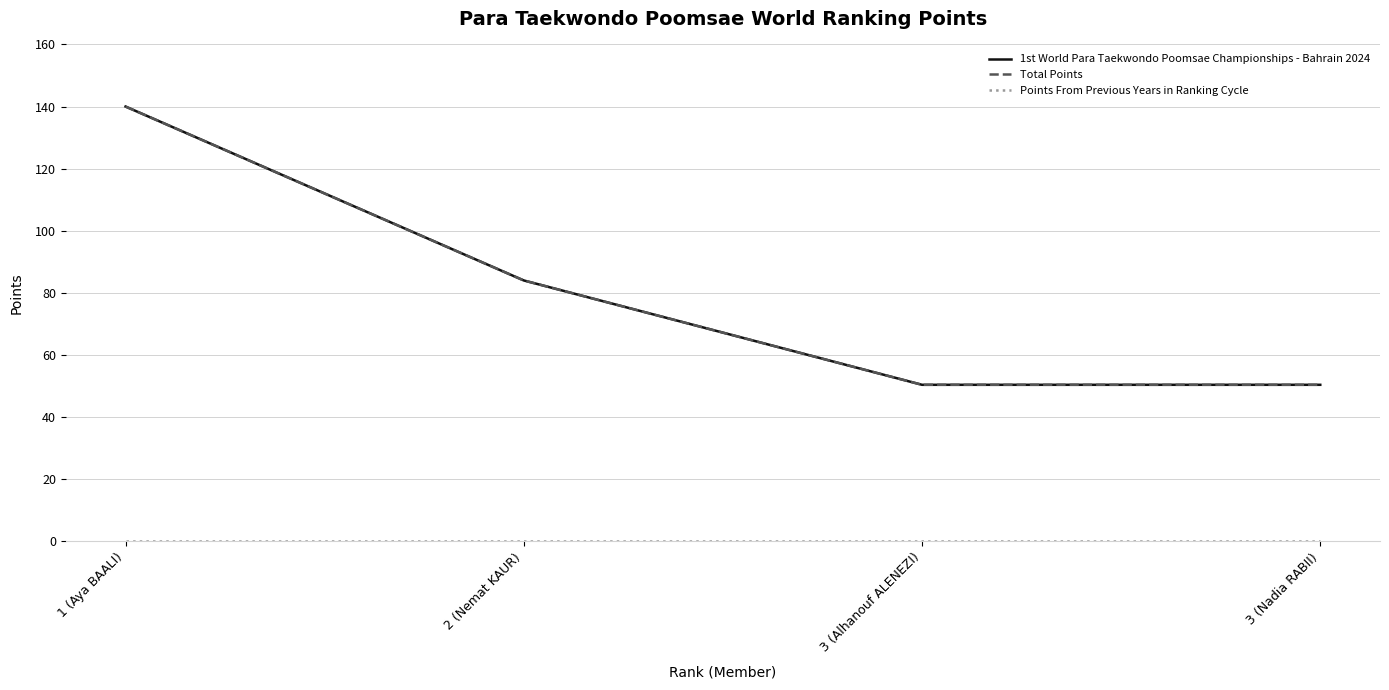

Does the chart display data point markers on the line(s)?

No